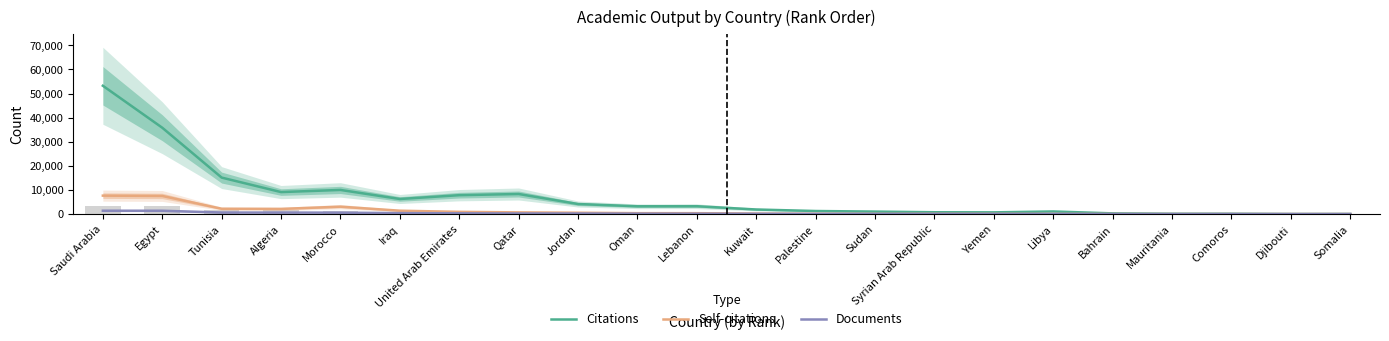

Which has a higher value, Comoros or Kuwait?

Kuwait